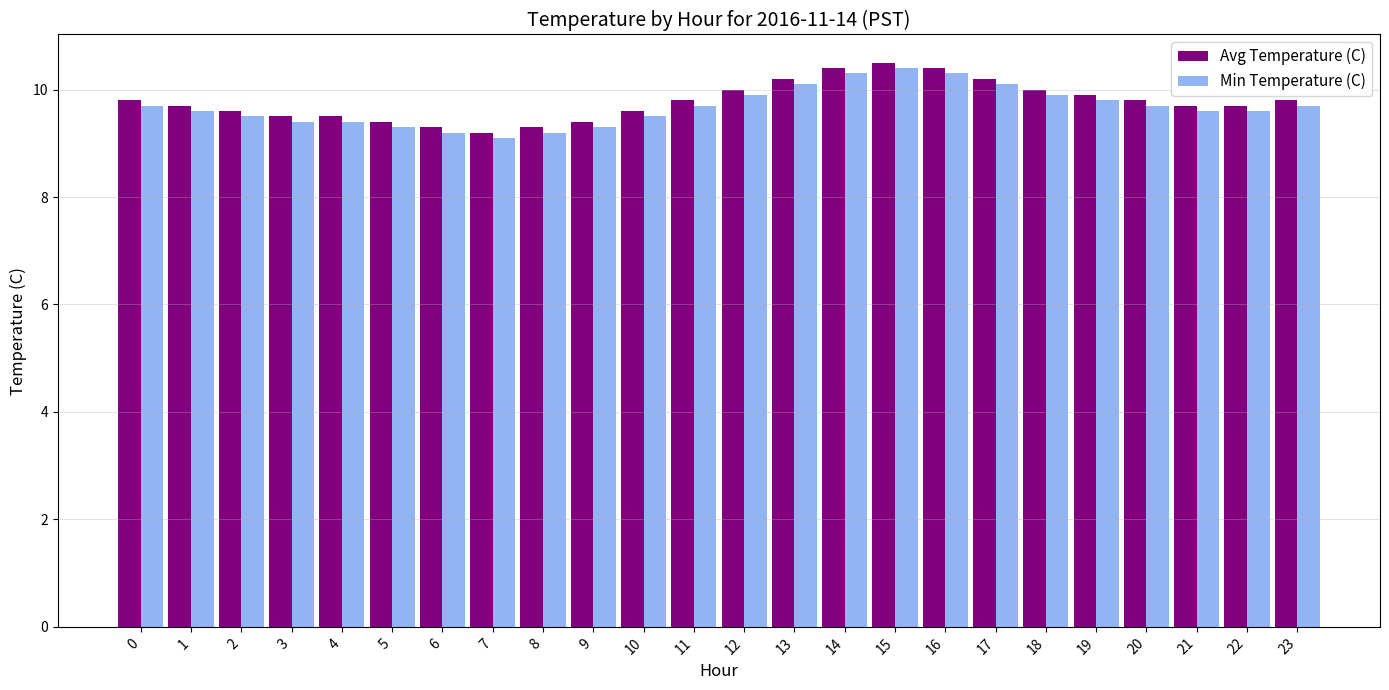

List the series in order of their overall mean, highest first.

Avg Temperature (C), Min Temperature (C)